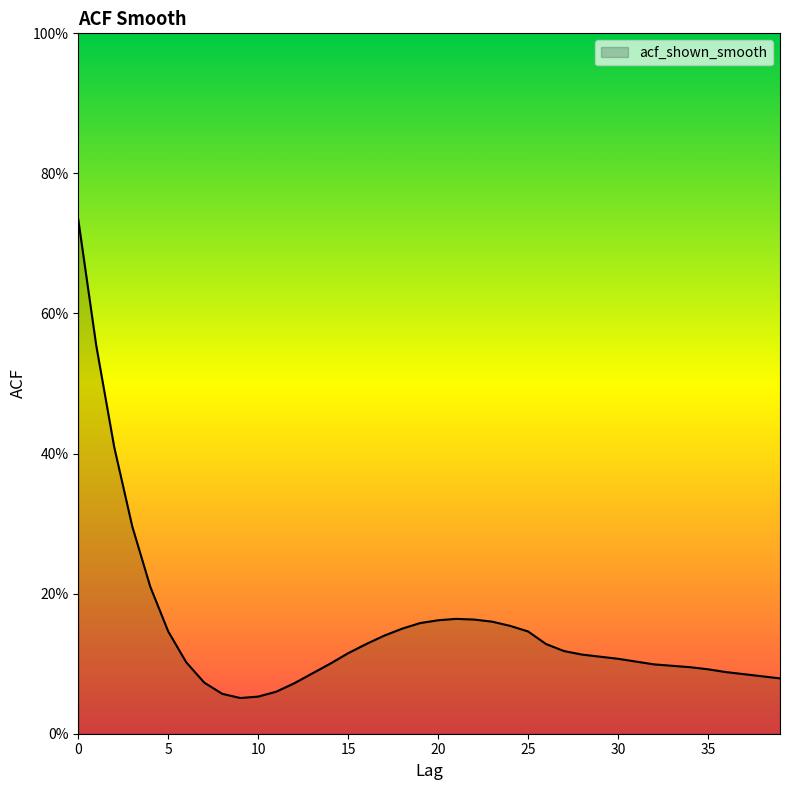

What is the value of the 28th point from the left?

0.1